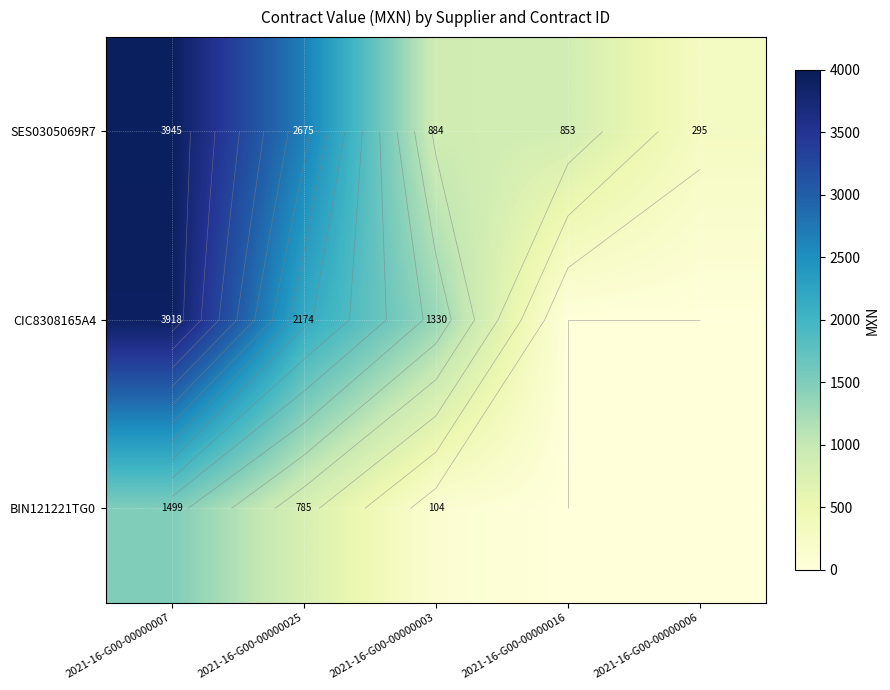

Which series changed the most between 2021-16-G00-00000007 and 2021-16-G00-00000025?

CIC8308165A4